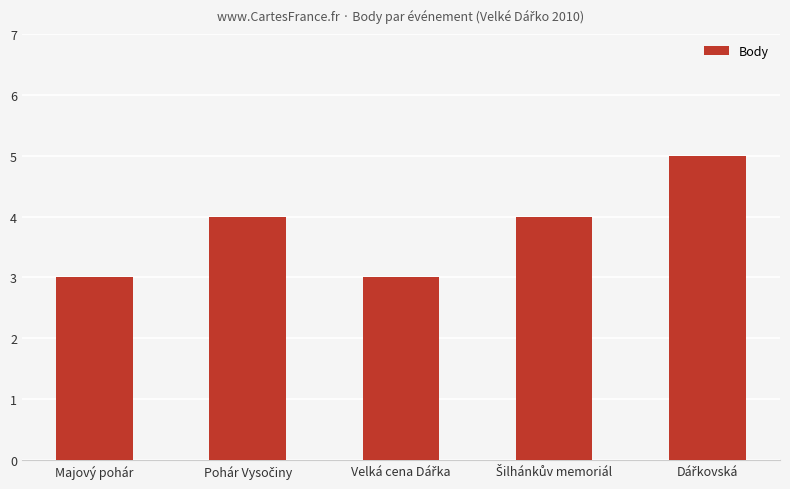

What value does the data have at Majový pohár?

3